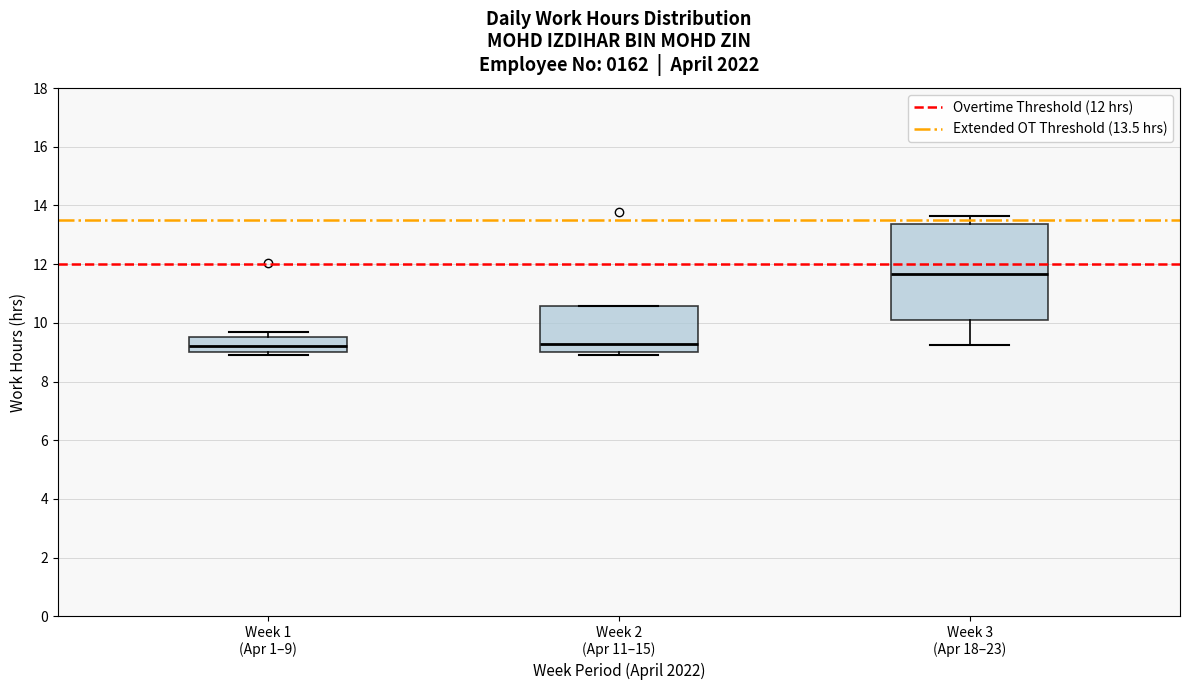

Reading left to right, read every box against the y-axis: the position of its median line, the range the box covers, and the ends of its whiskers. The values are not printed on the chart, so give them approximately, as read against the axis.

Week 1 (Apr 1–9): median 9.2, box 9.0 to 9.6, whiskers 9.0 (just below the box's lower edge) to 9.6 (just above the box's upper edge)
Week 2 (Apr 11–15): median 9.2, box 9.0 to 10.6, whiskers 9.0 (just below the box's lower edge) to 10.6
Week 3 (Apr 18–23): median 11.6, box 10.2 to 13.4, whiskers 9.2 to 13.6